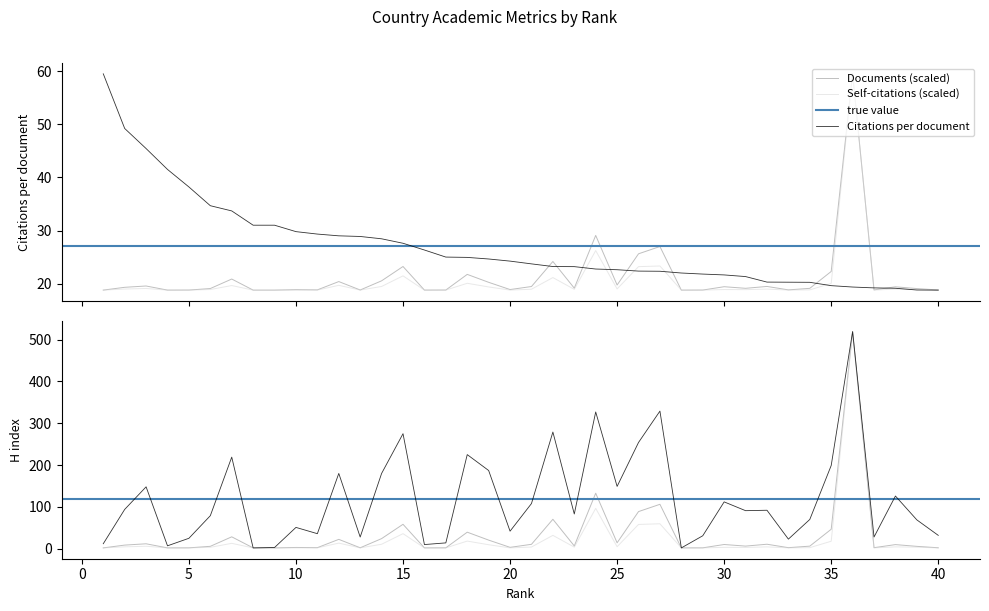

What is the difference between the Citations per document values at 18 and 12?

4.1